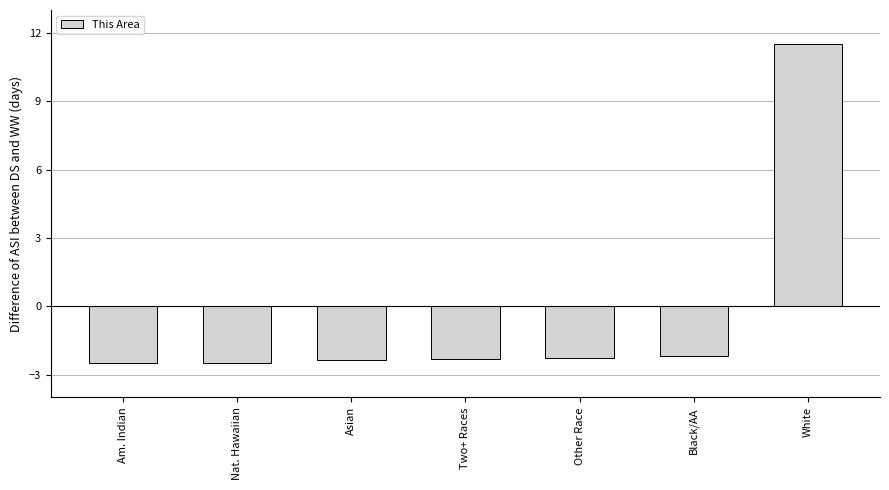

What is the sum of the values at Other Race and Asian?

-4.6